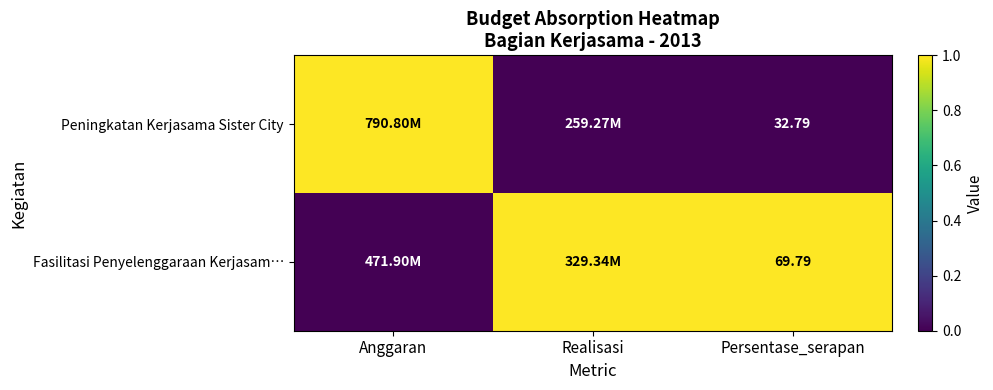

What is the total value across all series at Persentase_serapan?

102.6